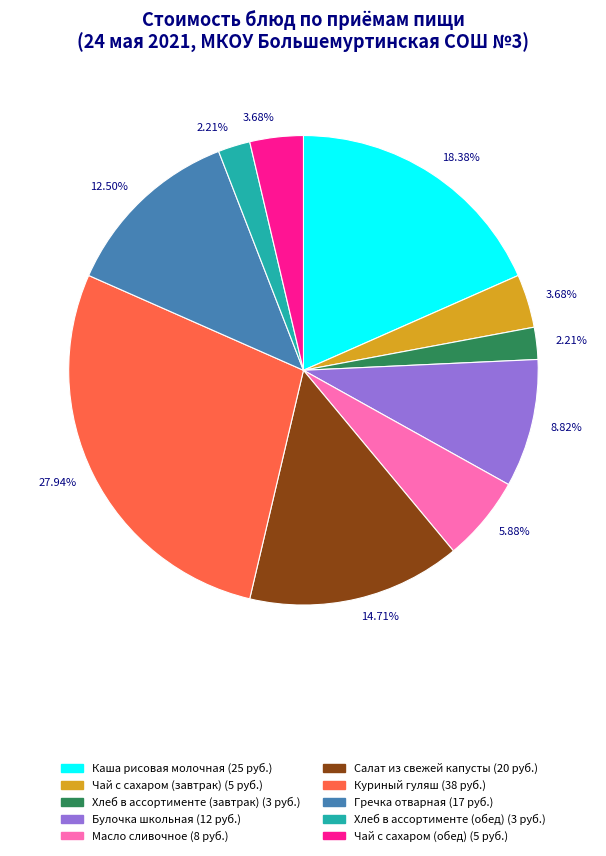

To the nearest percent, what is the average slice percentage?

10%